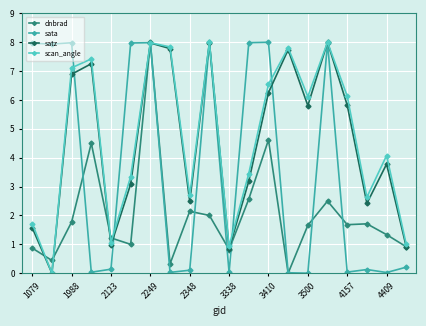

In scan_angle, how many points are higher than both neighbors (excluding endpoints)?

6